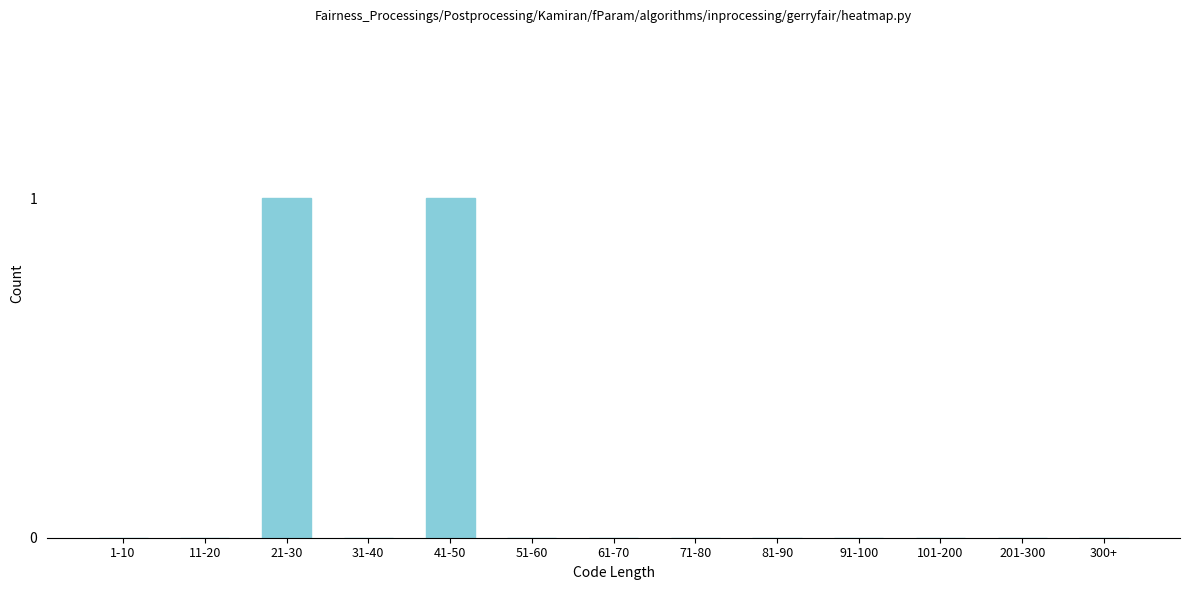

Reading right to left, list all the values displayed in this chart.

300+=0	201-300=0	101-200=0	91-100=0	81-90=0	71-80=0	61-70=0	51-60=0	41-50=1	31-40=0	21-30=1	11-20=0	1-10=0